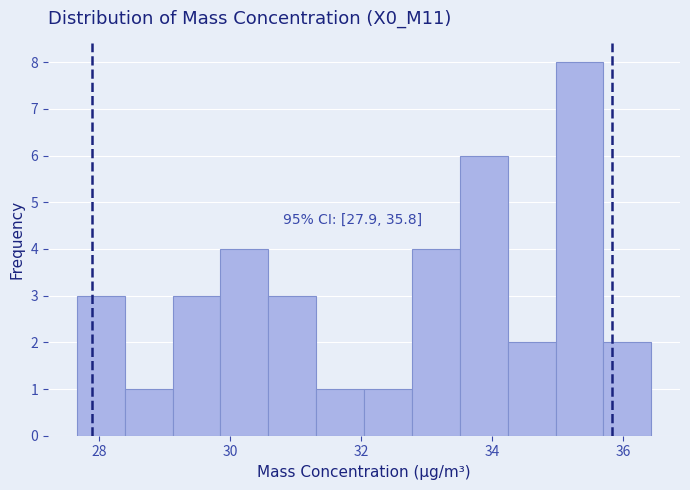

Read against the x-axis, roughly where is the centre of the tallest bar?

35.4